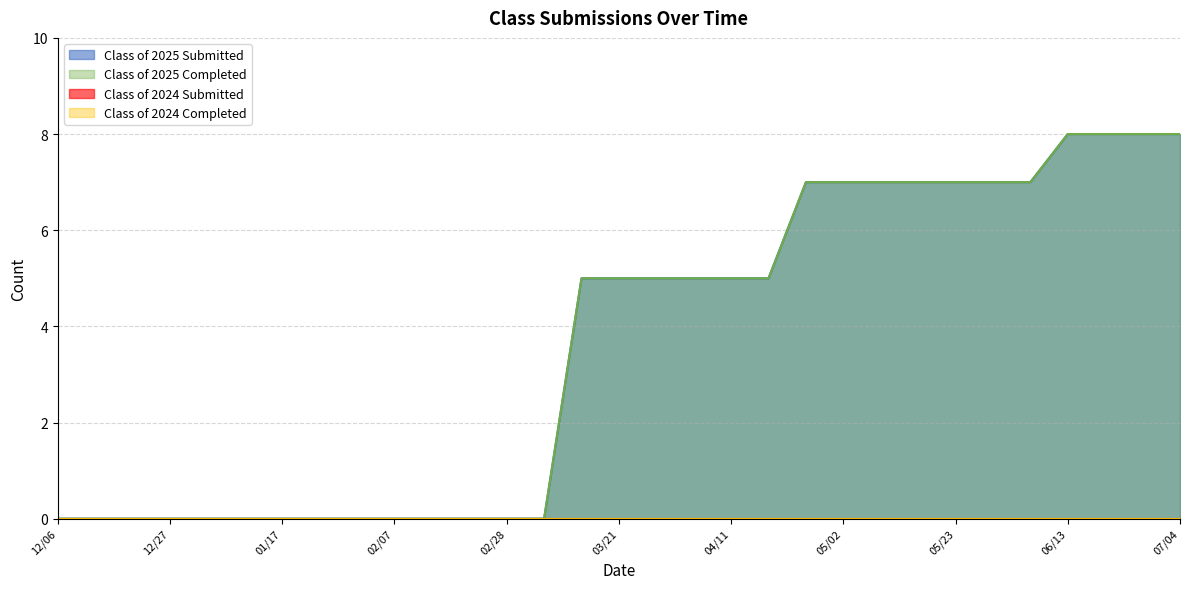

Is it true that Class of 2025 Submitted equals 7 at 06/06?

True